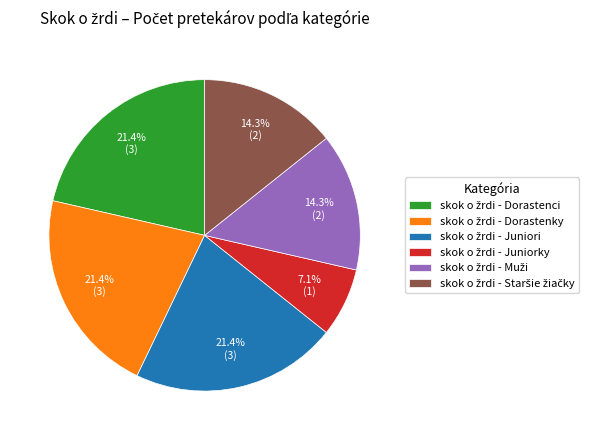

Is there a majority slice in this chart?

No